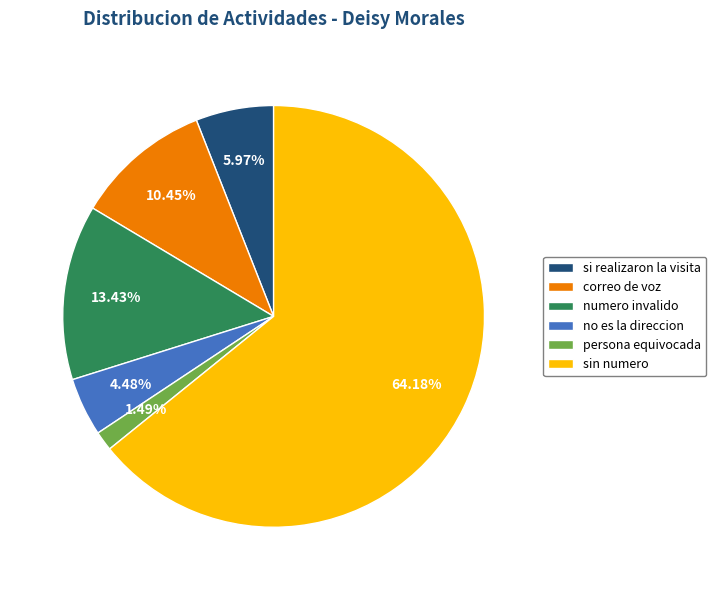

Is there any slice that represents more than half of the pie?

Yes